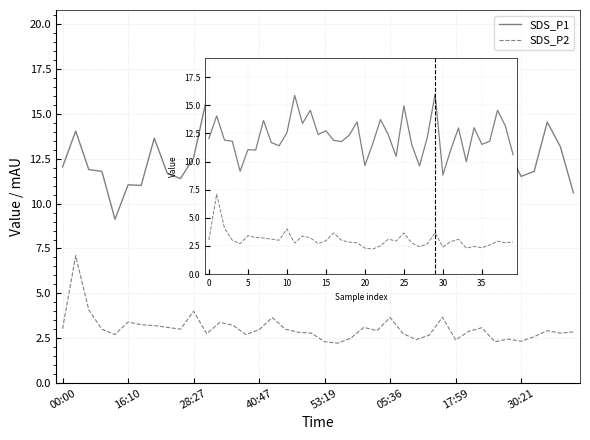

Is it true that SDS_P2 equals 1.0 at 10?

False